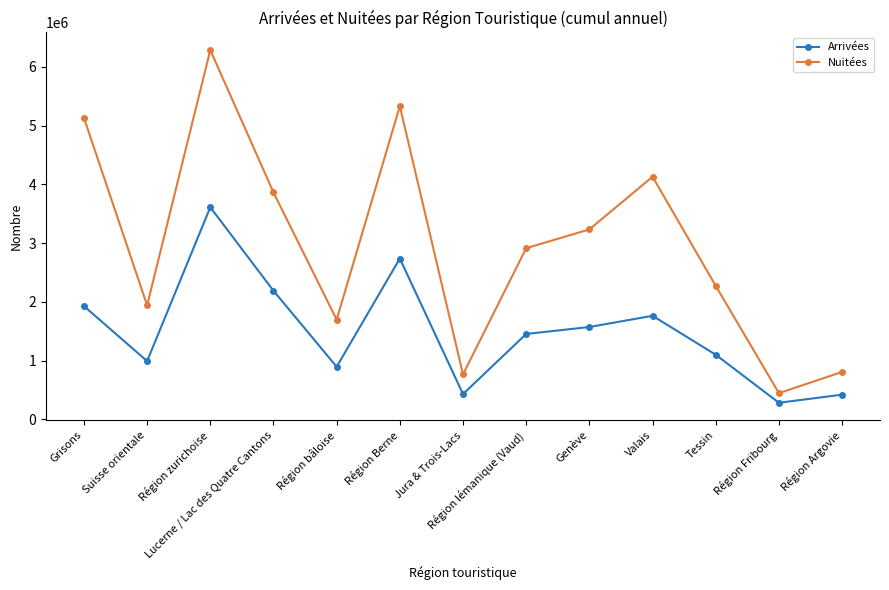

What is the total value across all series at Région zurichoise?

9896974